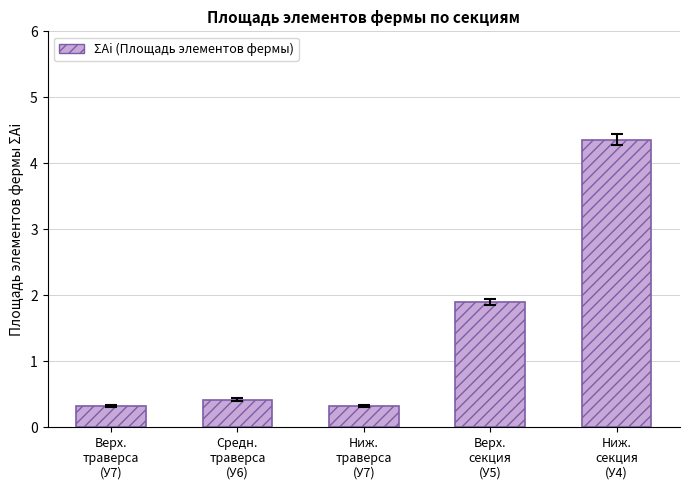

What is the ratio of the value at Средн.
траверса
(У6) to the value at Верх.
секция
(У5)?

0.2